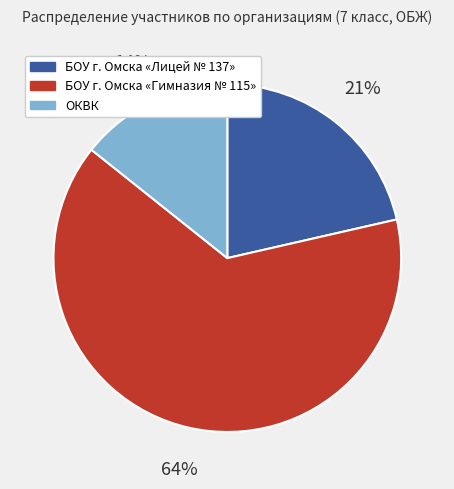

Which category has the biggest portion of the pie?

БОУ г. Омска «Гимназия № 115»